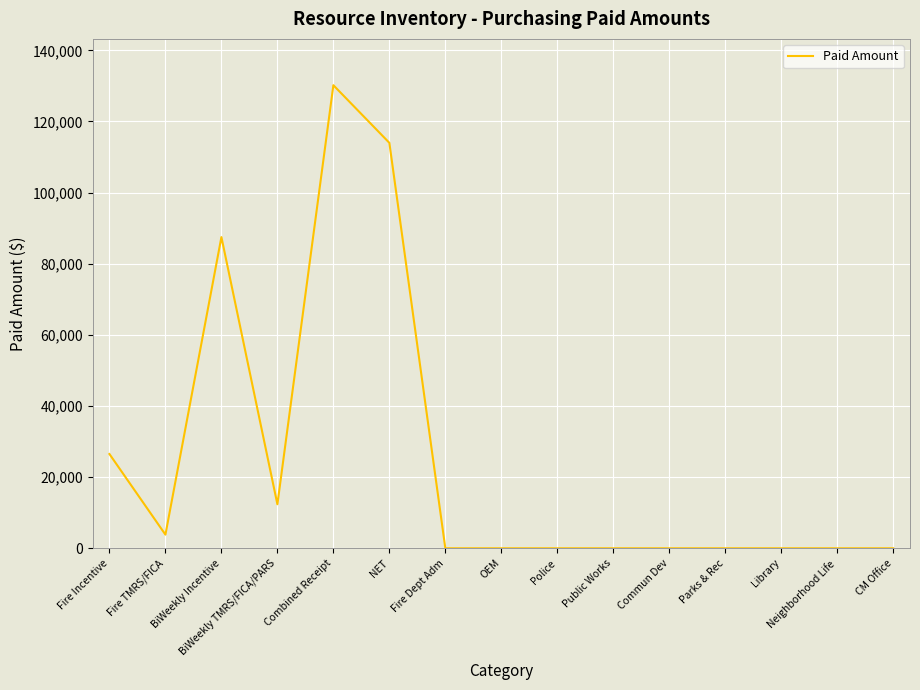

The chart shows a value of 68010.8 at Police. True or false?

False